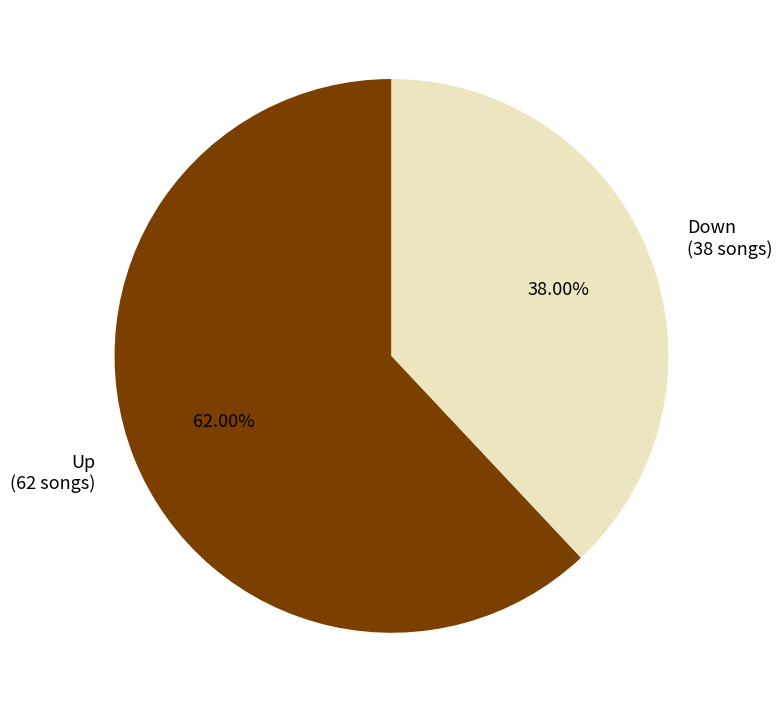

Count the number of slices in the pie.

2